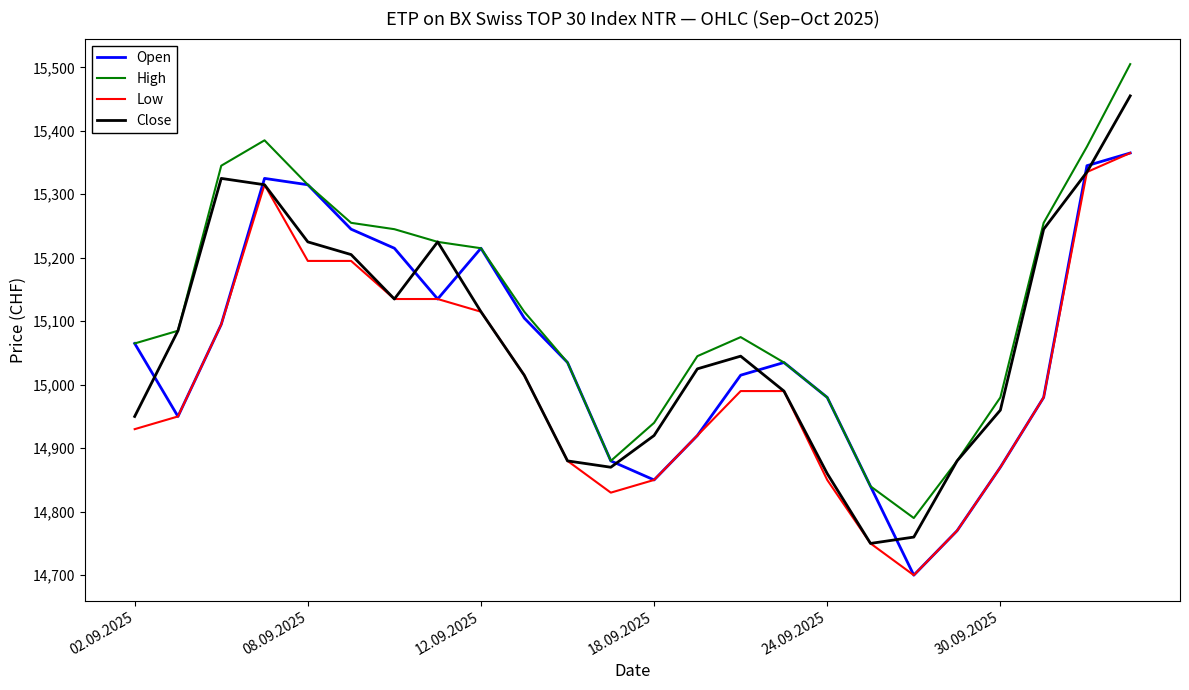

Does the chart display data point markers on the line(s)?

No